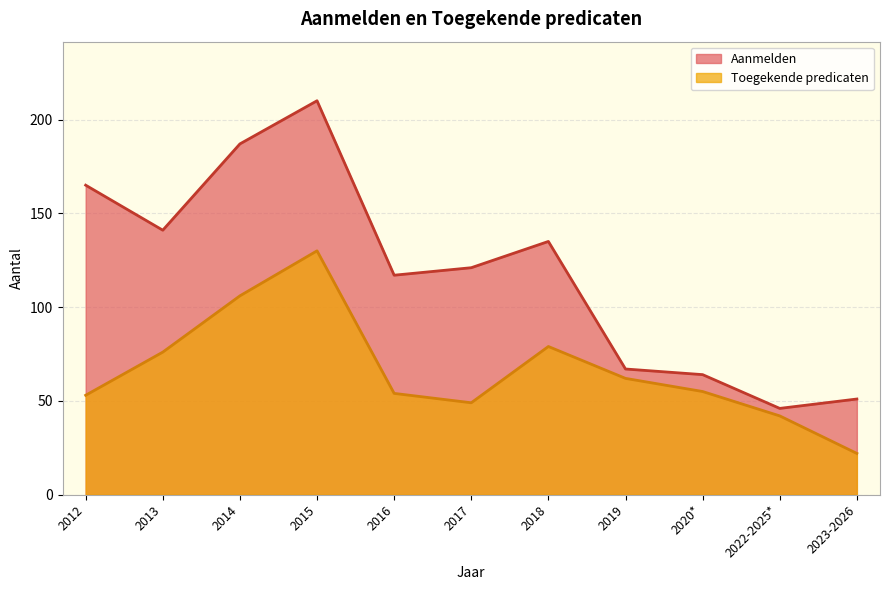

Read the Toegekende predicaten value at 2015, to the nearest 10.

130